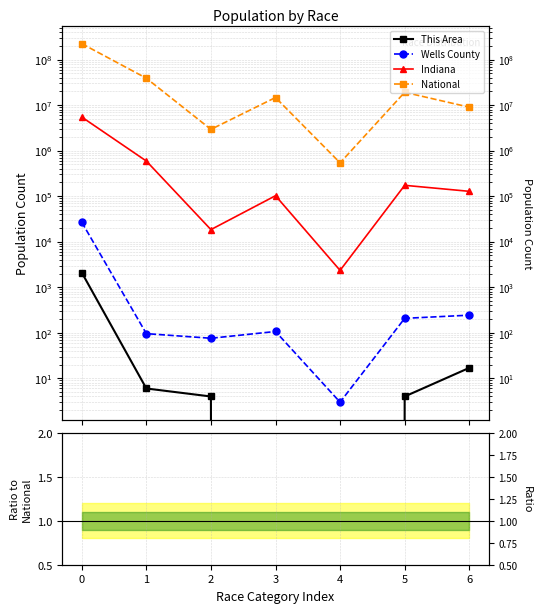

At how many categories does at least one series exceed 199504860?

1